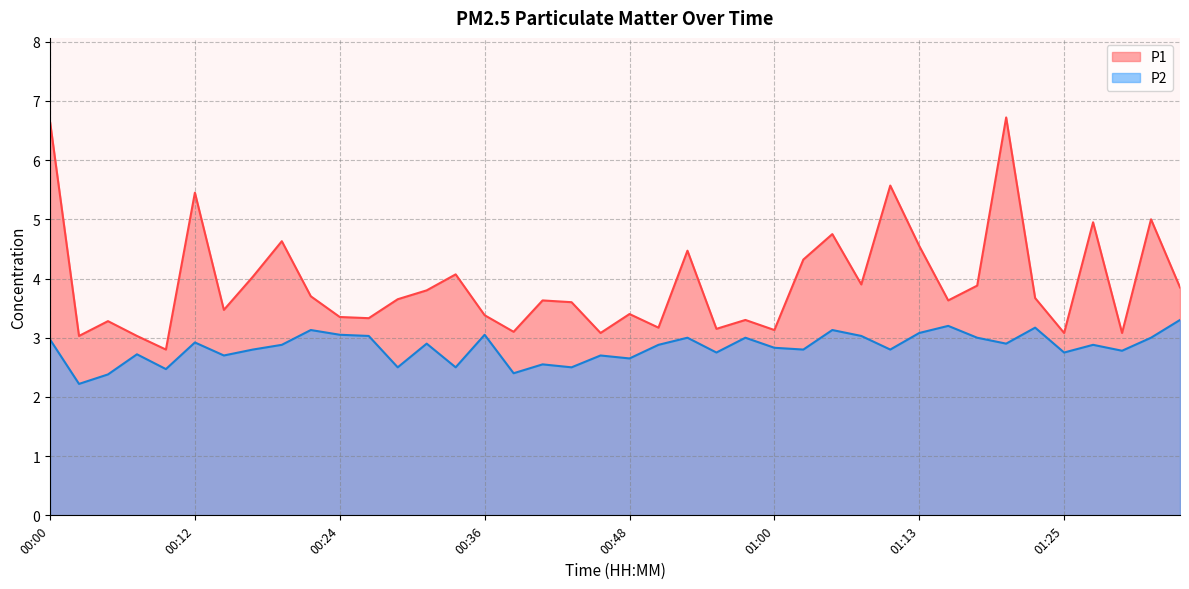

Rank the series by their maximum value, from highest to lowest.

P1, P2